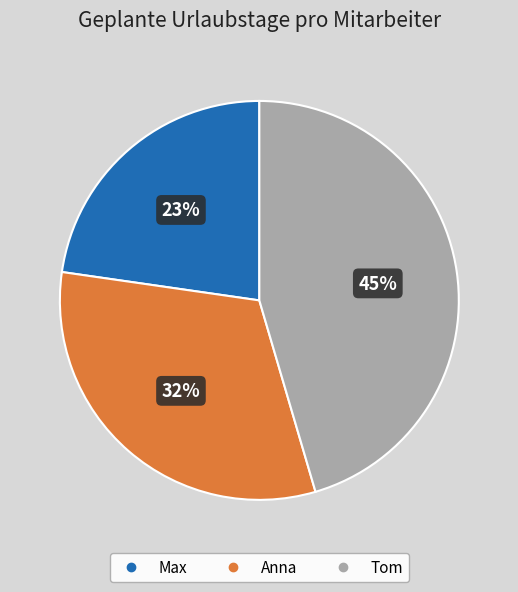

Rank the categories by value from lowest to highest.

Max, Anna, Tom